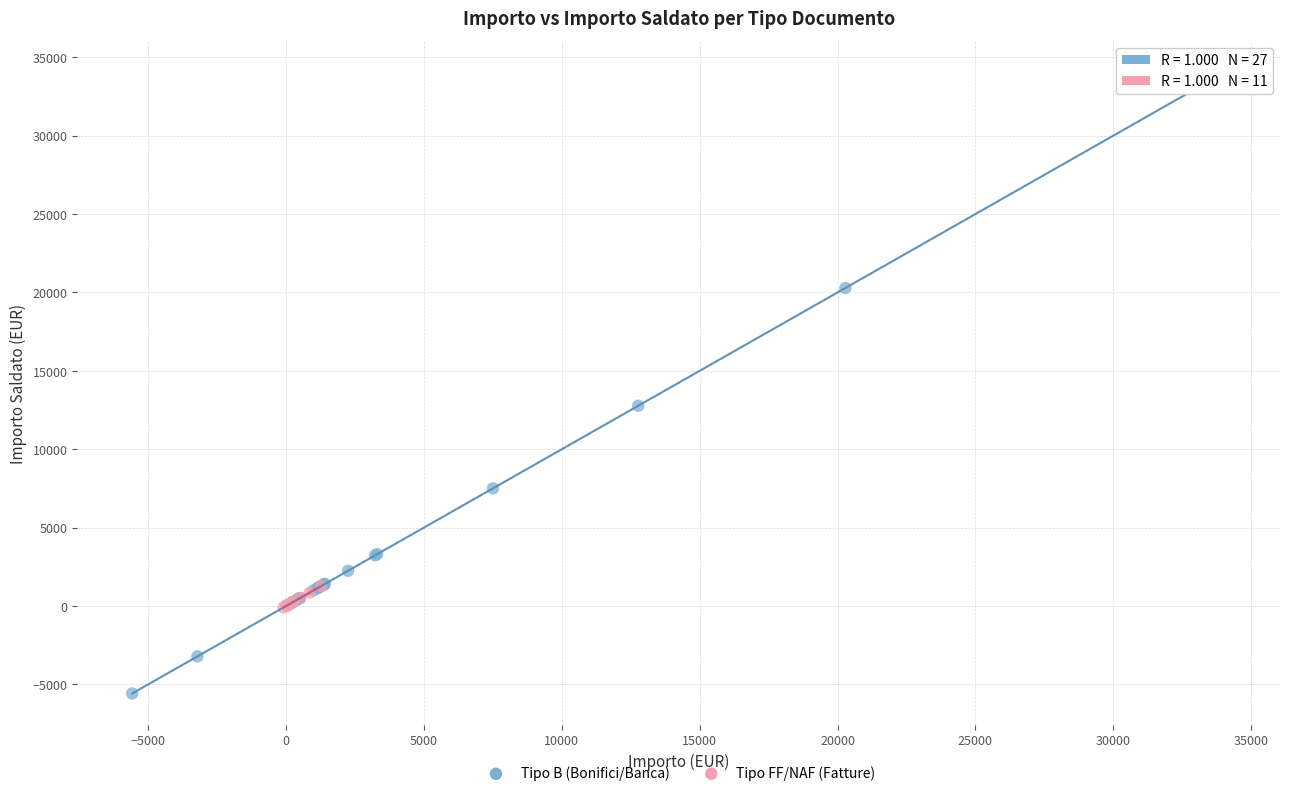

Which series contains the highest Y value?

Tipo B (Bonifici/Banca)